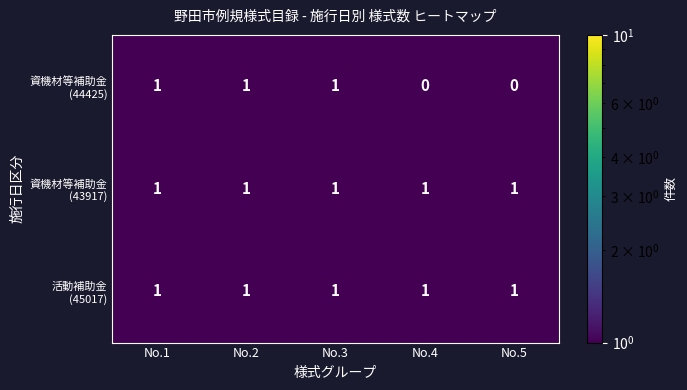

At how many categories does at least one series exceed 0?

5